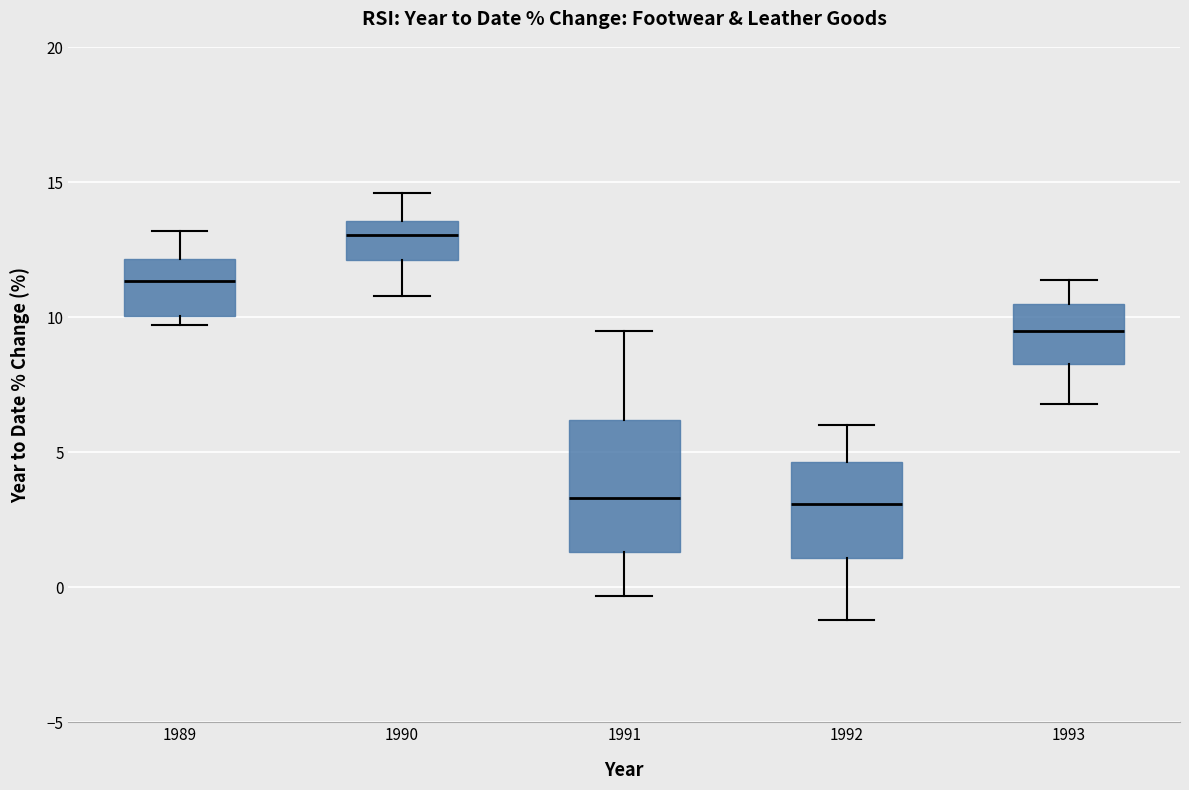

Reading left to right, read every box against the y-axis: the position of its median line, the range the box covers, and the ends of its whiskers. The values are not printed on the chart, so give them approximately, as read against the axis.

1989: median 11.5, box 10.0 to 12.0, whiskers 9.5 to 13.0
1990: median 13.0, box 12.0 to 13.5, whiskers 11.0 to 14.5
1991: median 3.5, box 1.5 to 6.0, whiskers -0.5 to 9.5
1992: median 3.0, box 1.0 to 4.5, whiskers -1.0 to 6.0
1993: median 9.5, box 8.5 to 10.5, whiskers 7.0 to 11.5